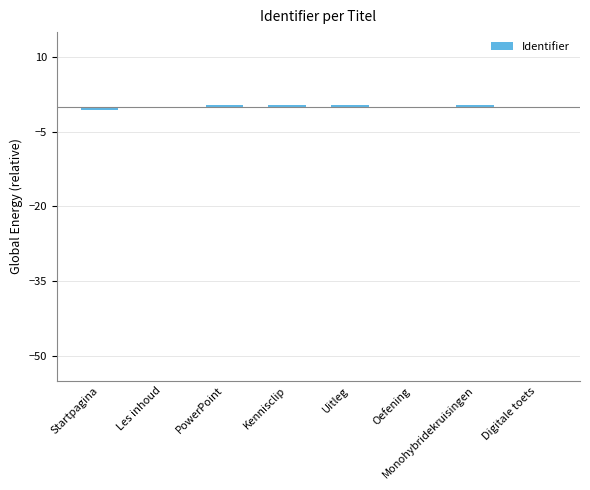

What is the label of the 2nd bar from the left?

Les inhoud